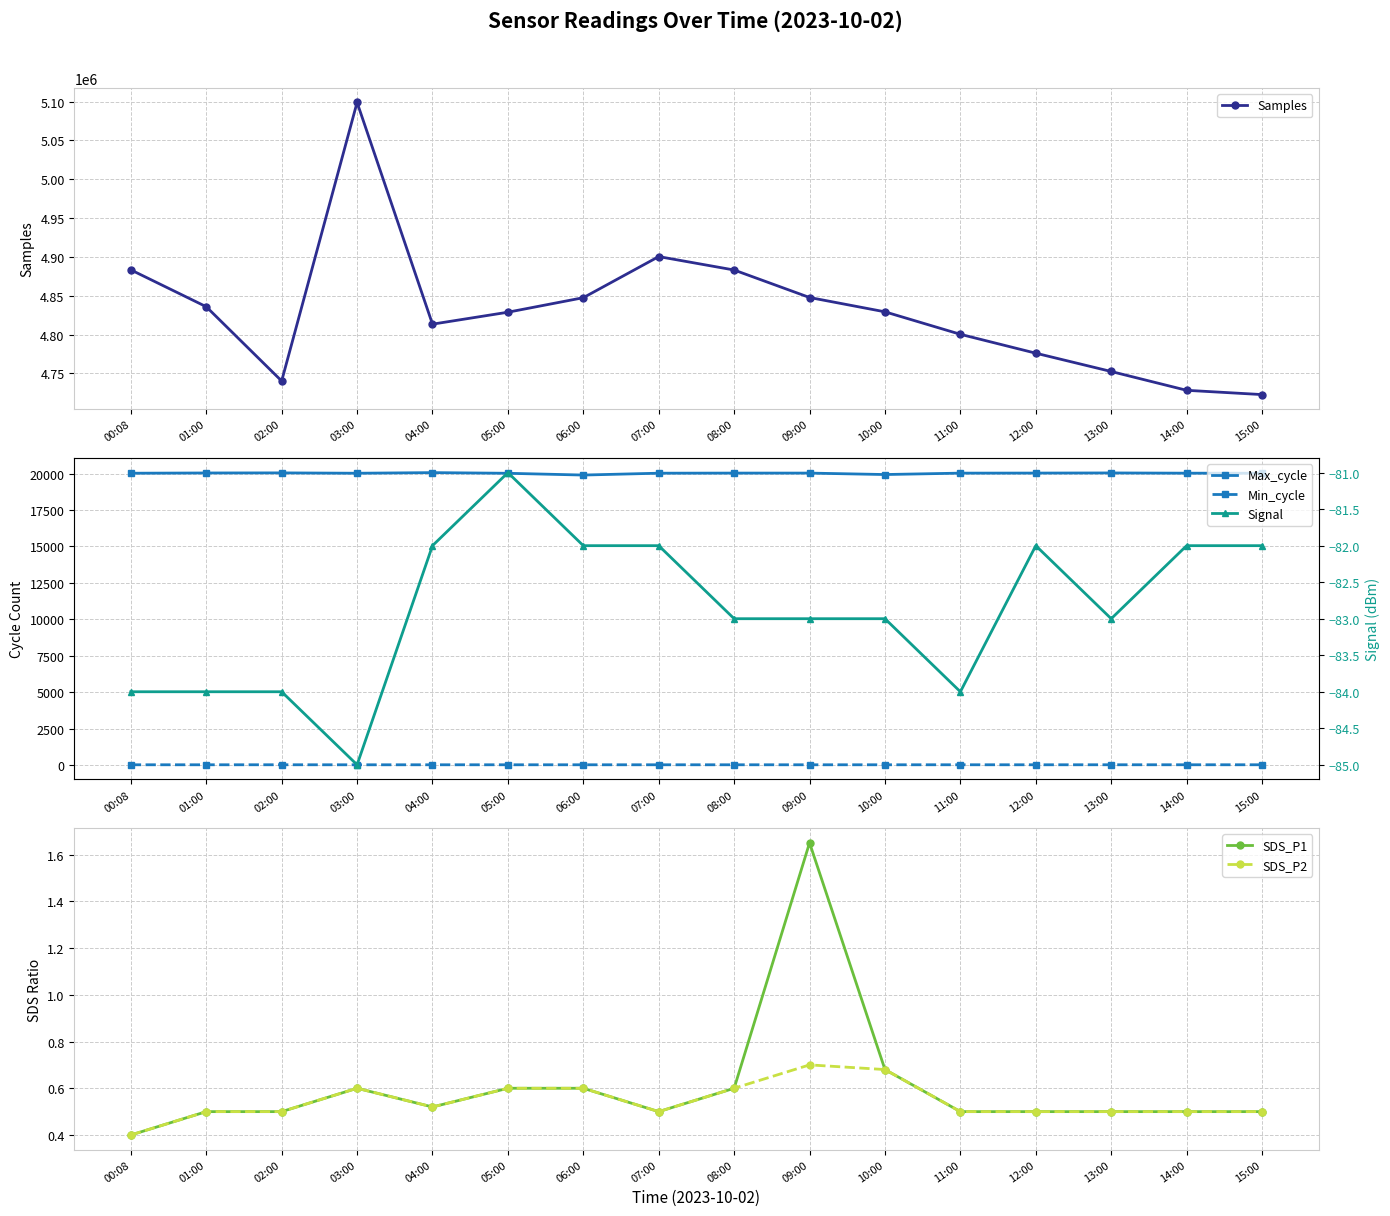

How many data points does each series have?

16